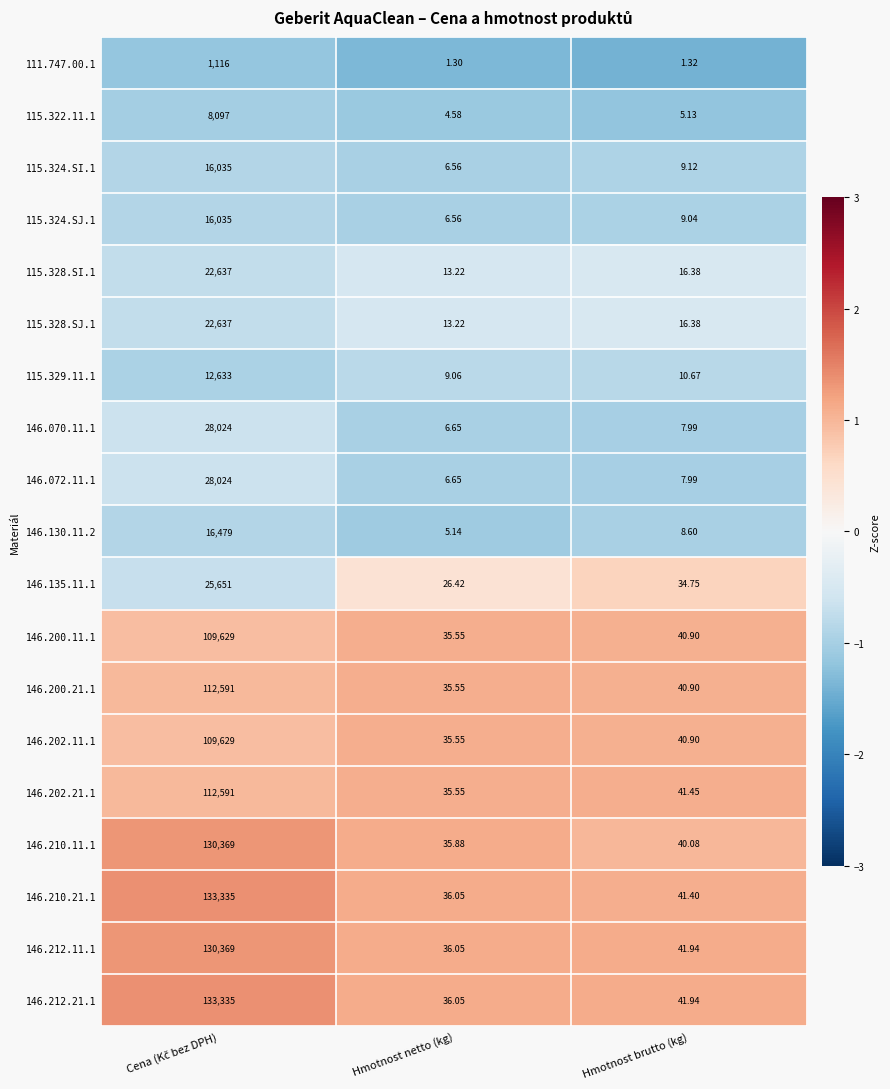

What is the greatest value displayed?

133335.0